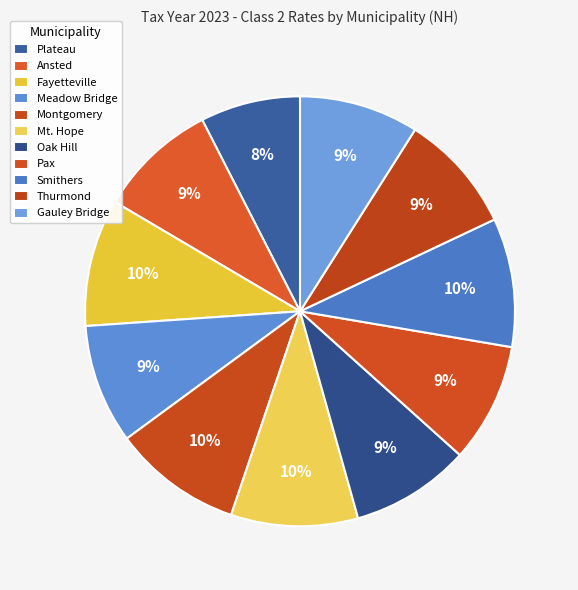

To the nearest percent, what portion does Pax represent?

9%